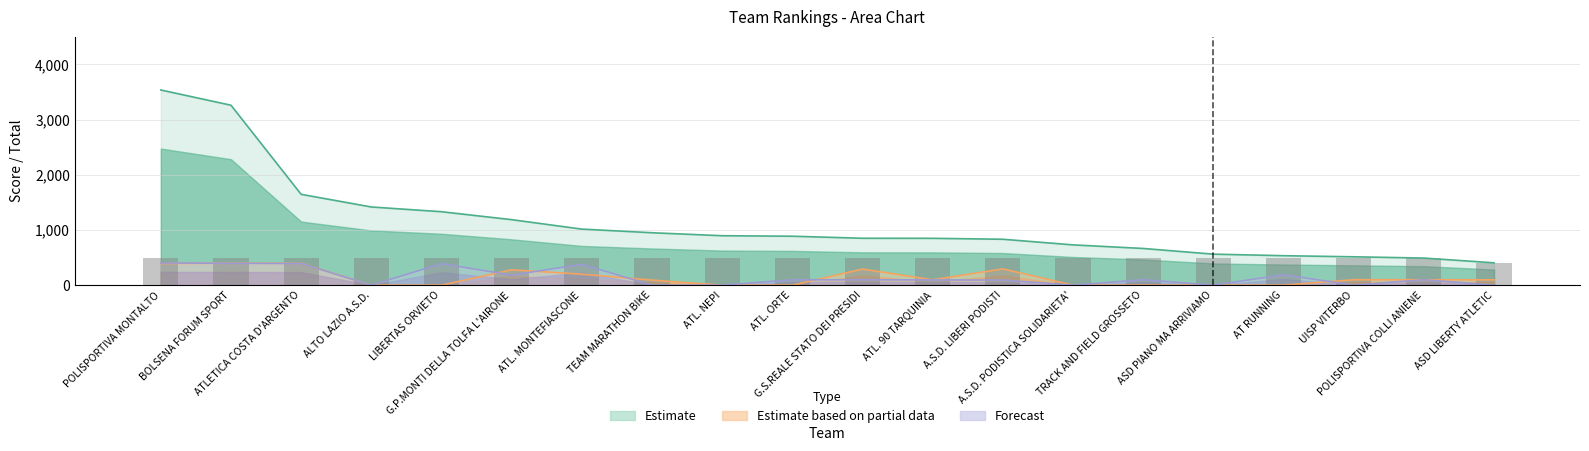

What is the highest value of the Total Score series?

3537